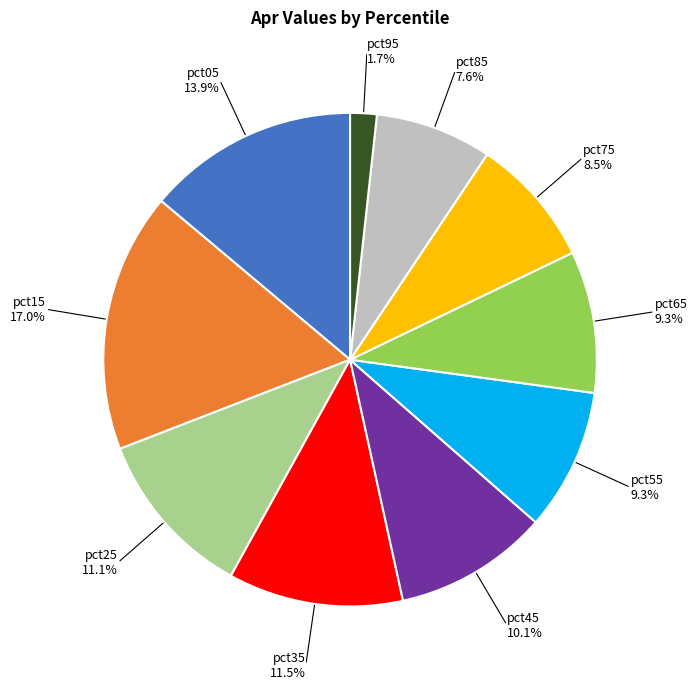

To the nearest percent, what is the difference between the largest and smallest slice percentages?

15%